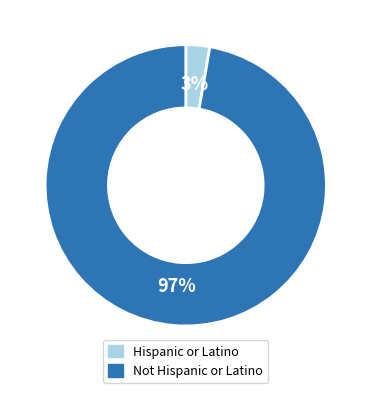

Is there a majority slice in this chart?

Yes